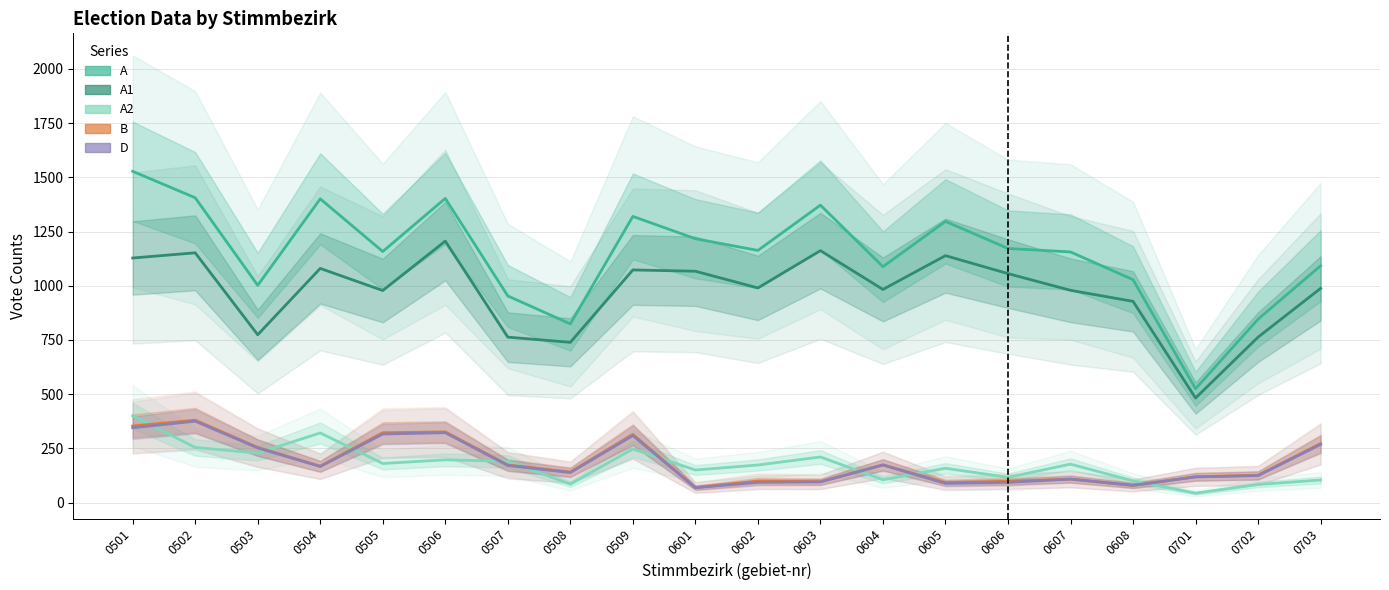

At how many categories does at least one series exceed 1339?

5